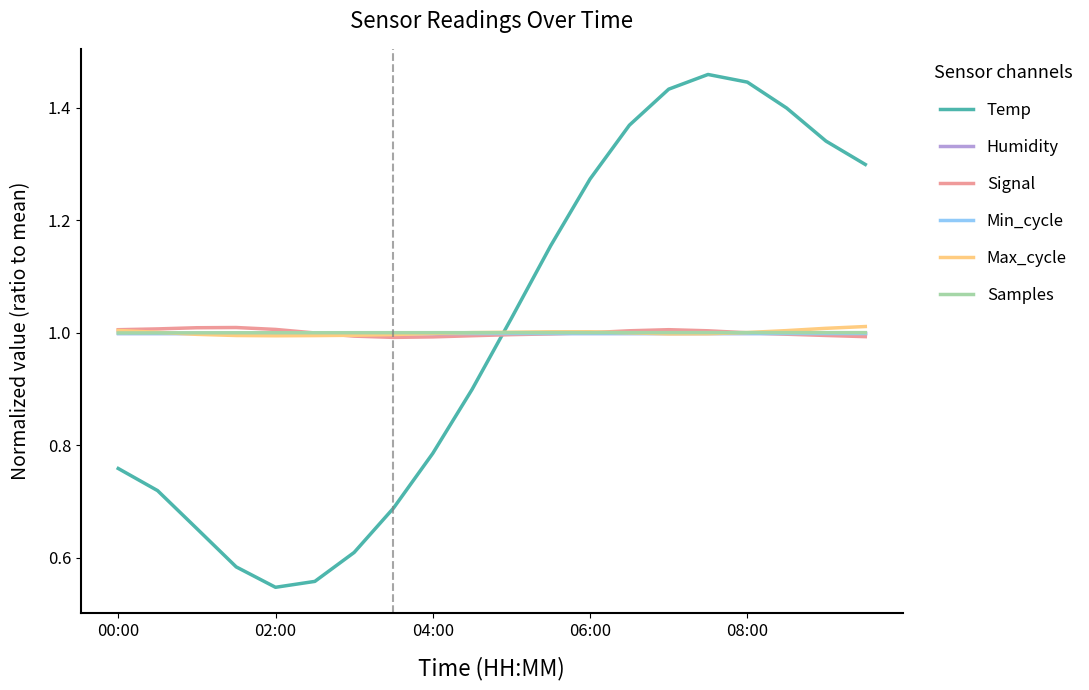

Is this an area chart (filled region under the line)?

No